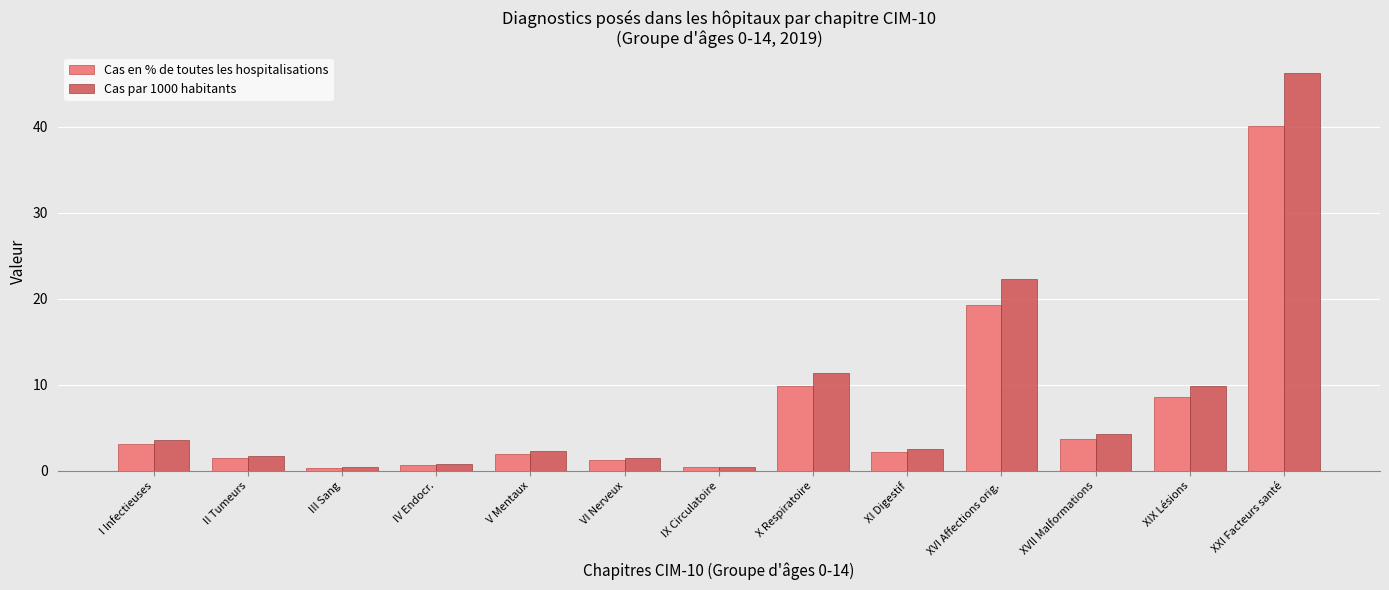

What is the sum of the Cas en % de toutes les hospitalisations values at XXI Facteurs santé and V Mentaux?

42.1